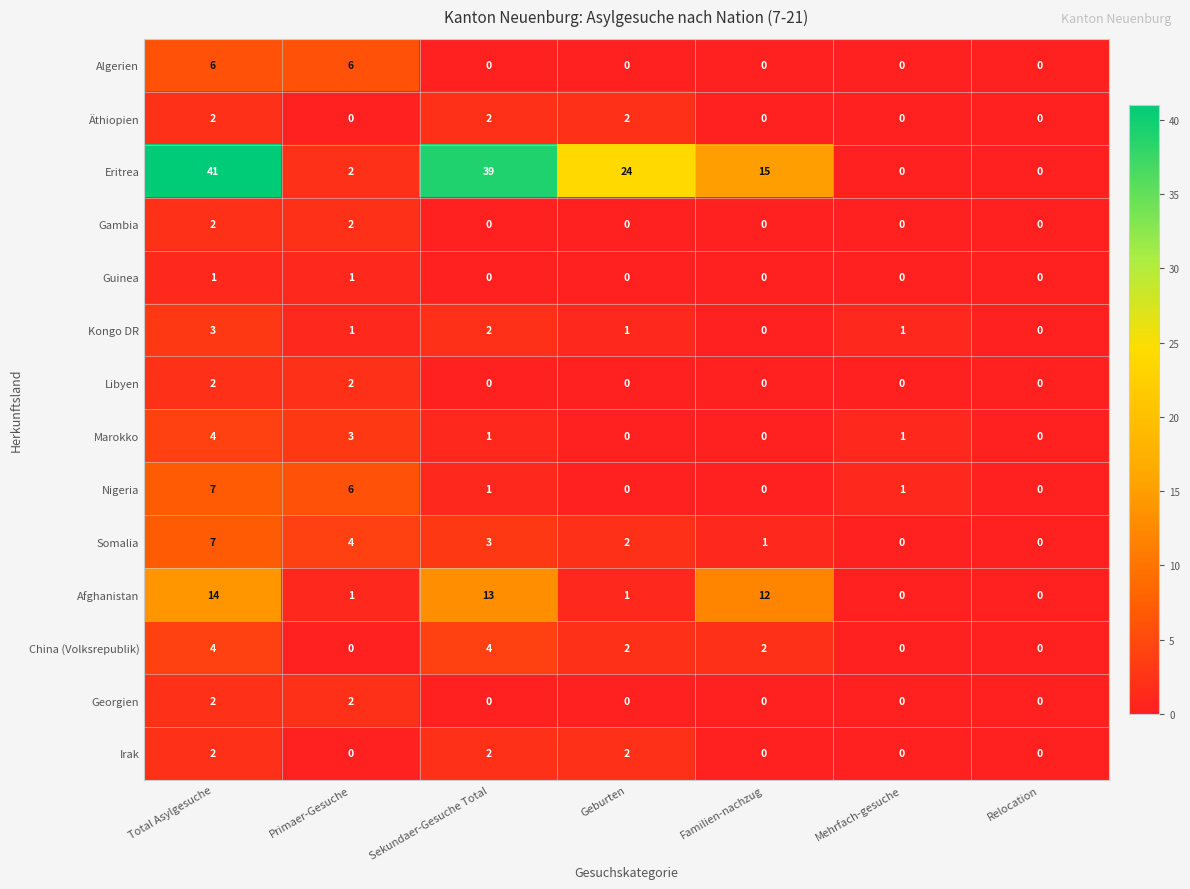

Which series has the widest spread of values?

Eritrea